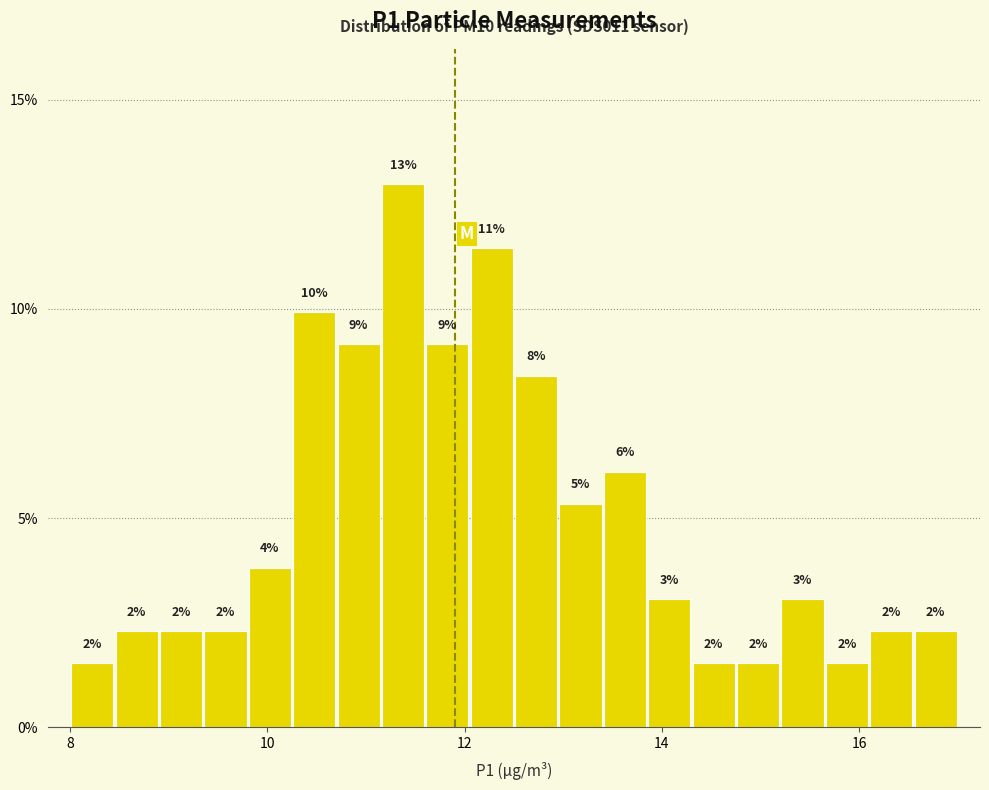

Read against the x-axis, roughly where is the centre of the tallest bar?

11.4